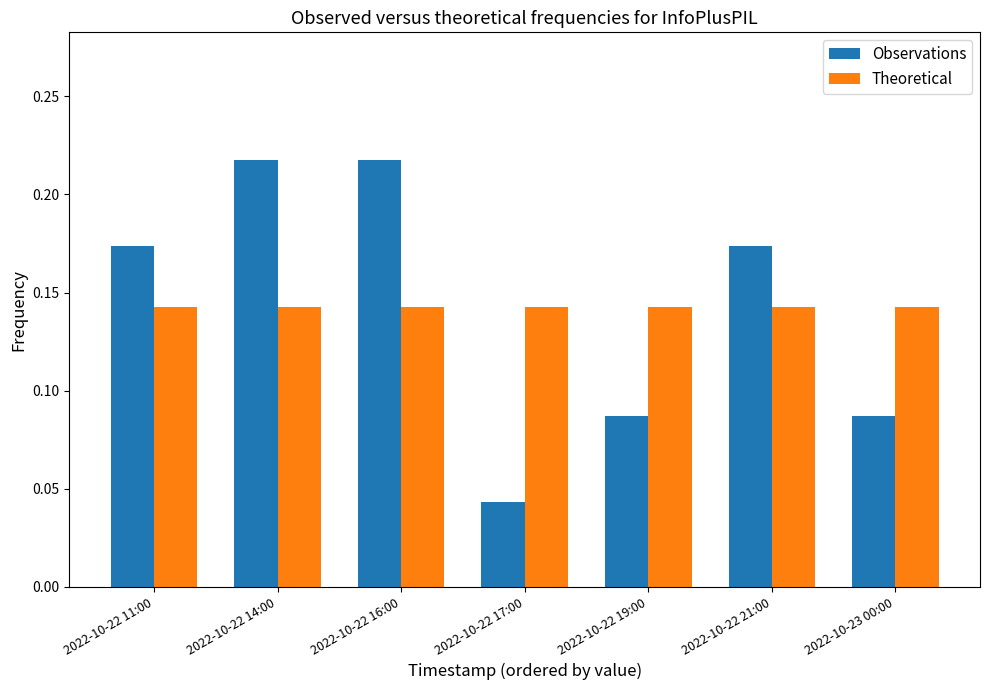

How many groups of bars are there?

7